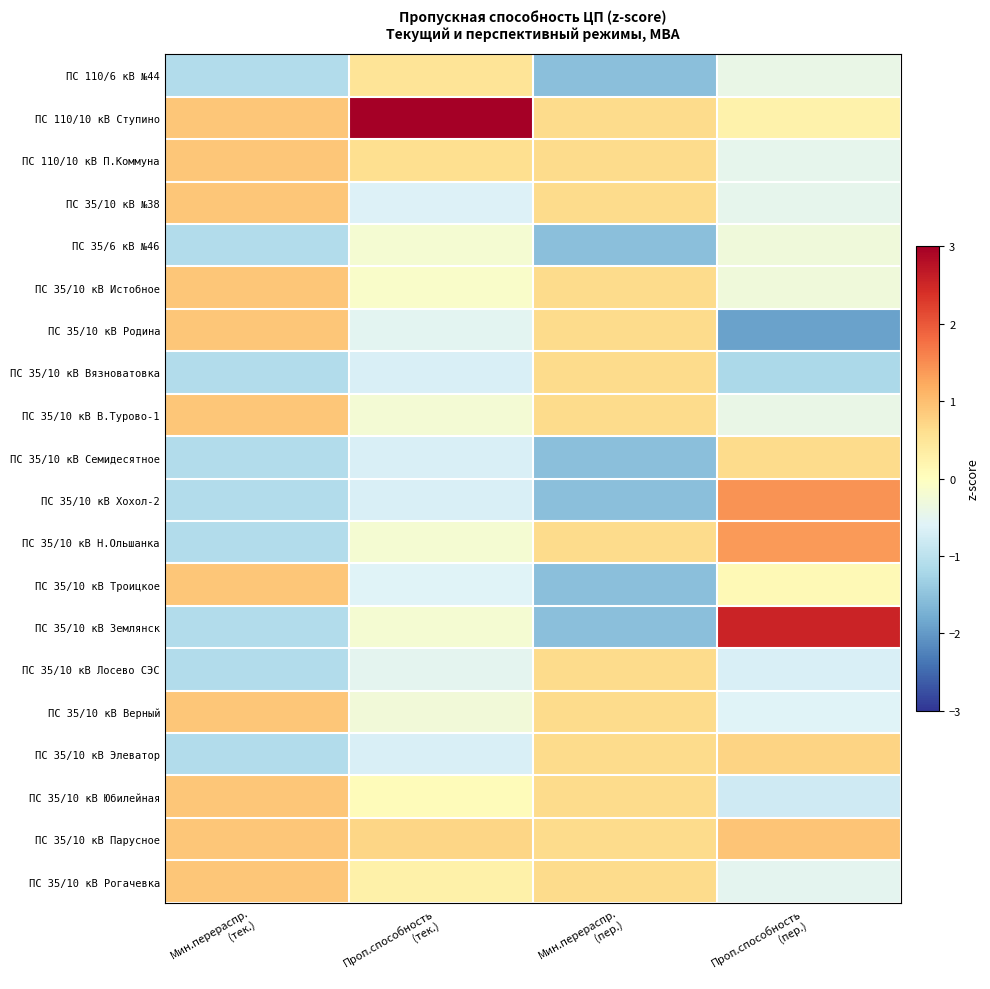

Which has a higher value, Проп.способность
(пер.) or Мин.перераспр.
(тек.)?

Проп.способность
(пер.)